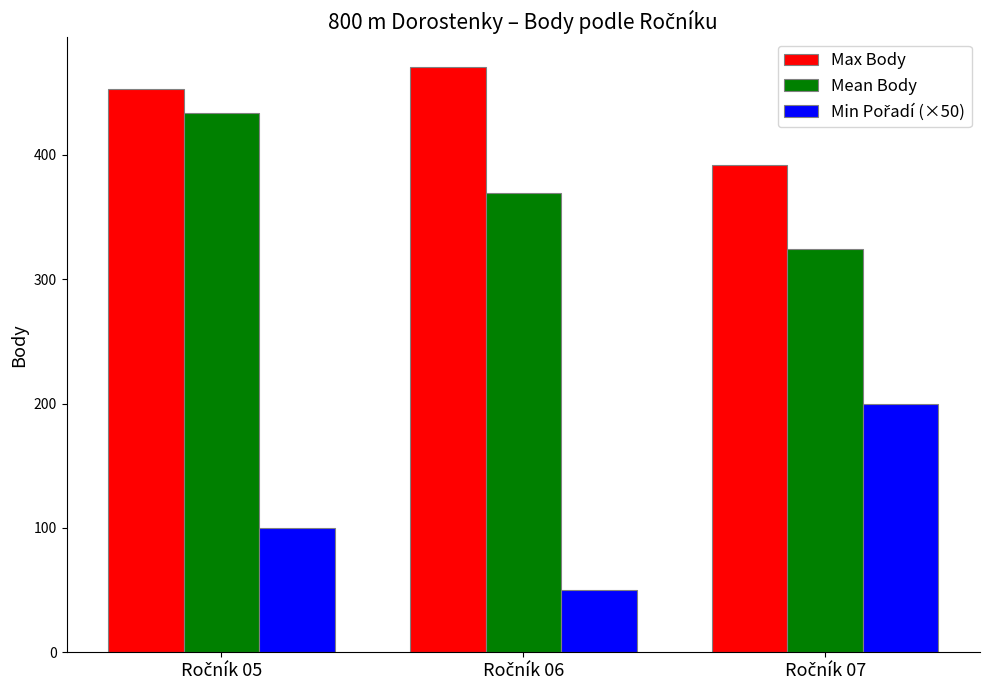

What is the greatest value displayed?

471.0